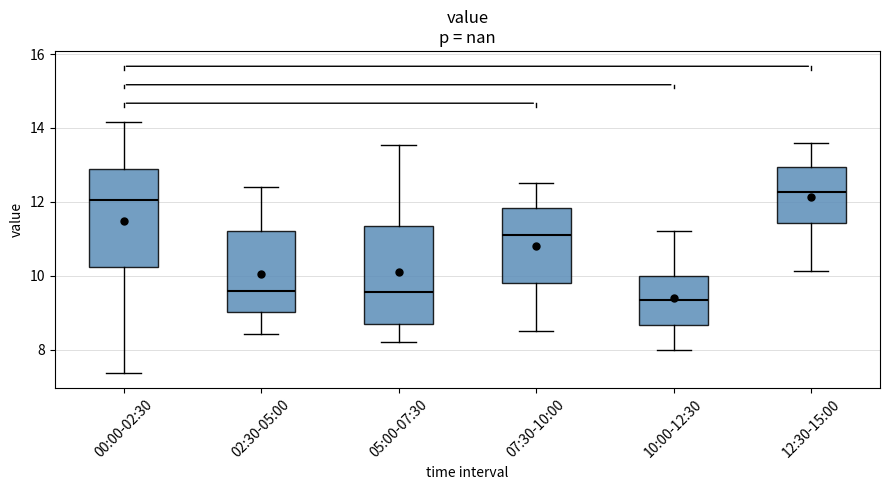

Which box's median line is the lowest?

10:00-12:30